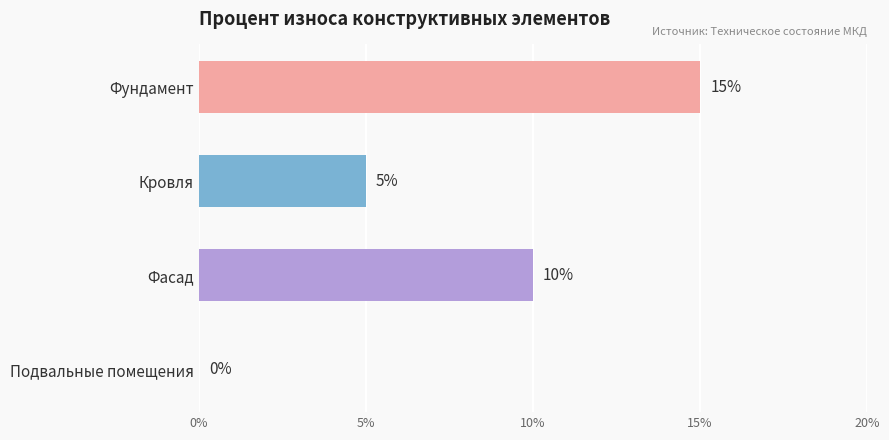

Count the number of data series in this chart.

1